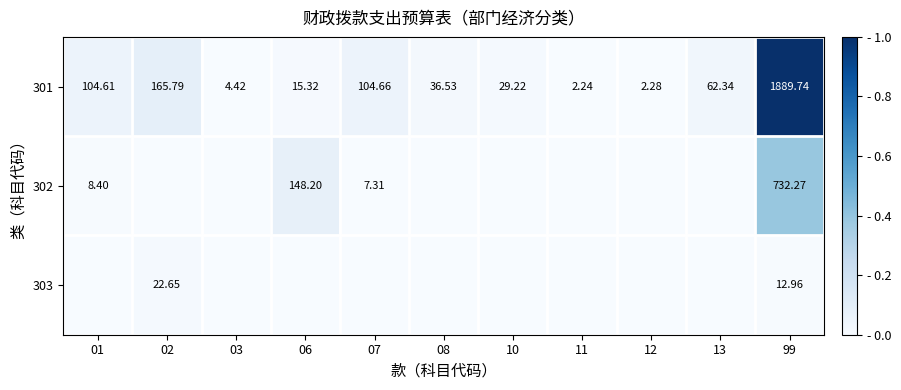

Is the value of 302 at 99 greater than the value of 301 at 08?

Yes